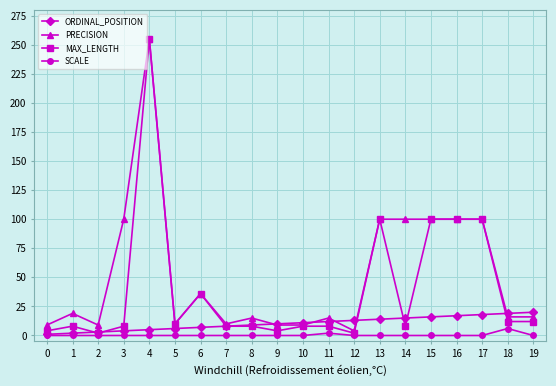

Which series has the widest spread of values?

MAX_LENGTH